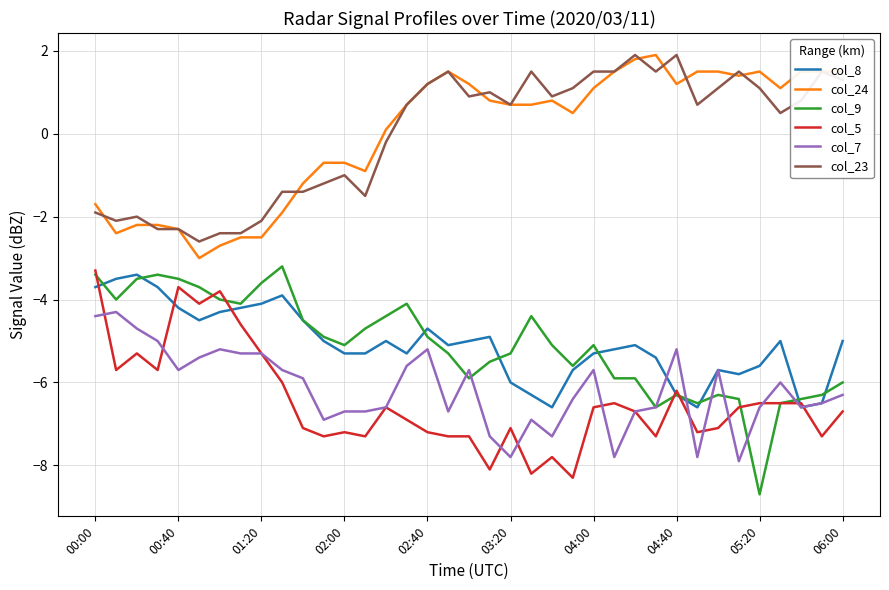

What is the greatest value displayed?

1.9